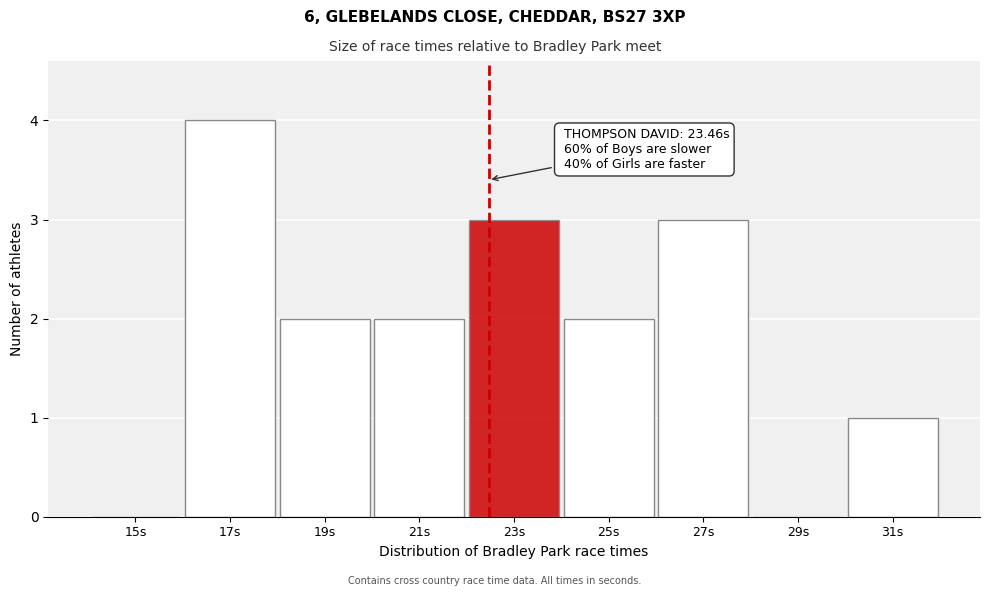

Reading right to left, extract all data points from this chart.

31s=1	29s=0	27s=3	25s=2	23s=3	21s=2	19s=2	17s=4	15s=0